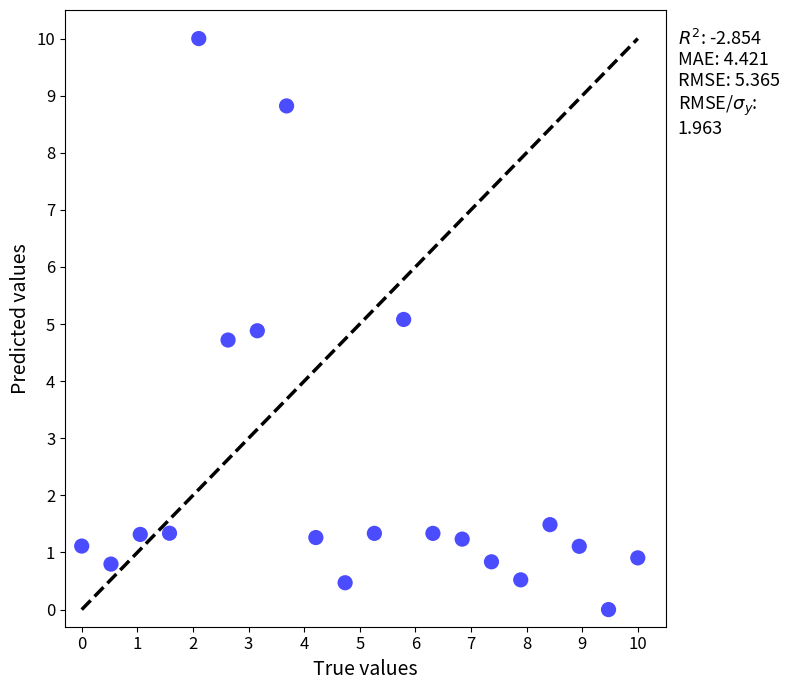

What is the range of Y values (max minus min)?

10.0